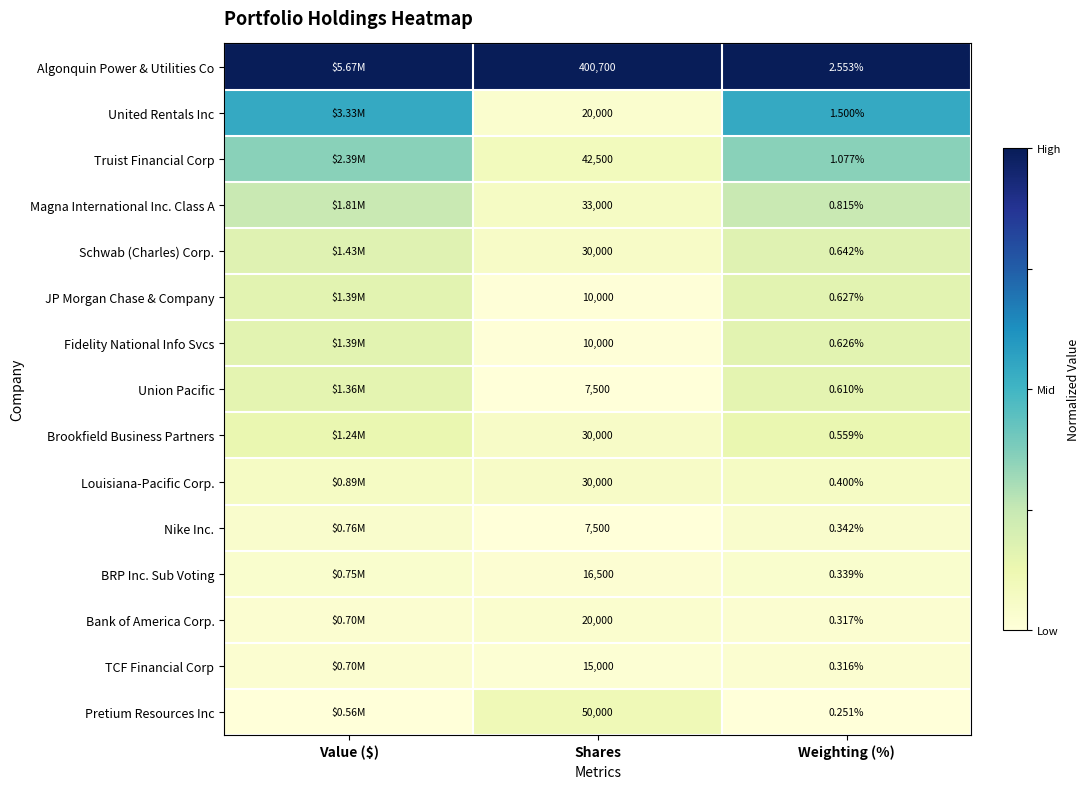

Which series changed the most between Shares and Weighting (%)?

Algonquin Power & Utilities Co